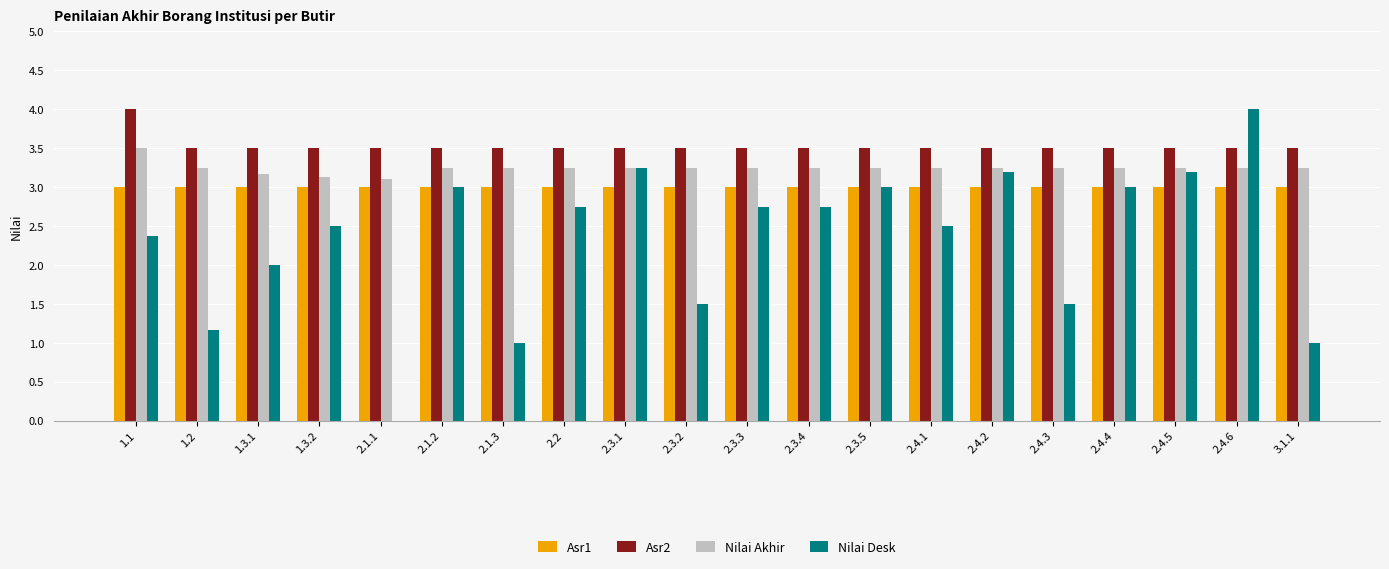

The Nilai Desk series shows 3.2 at 2.4.5. True or false?

True